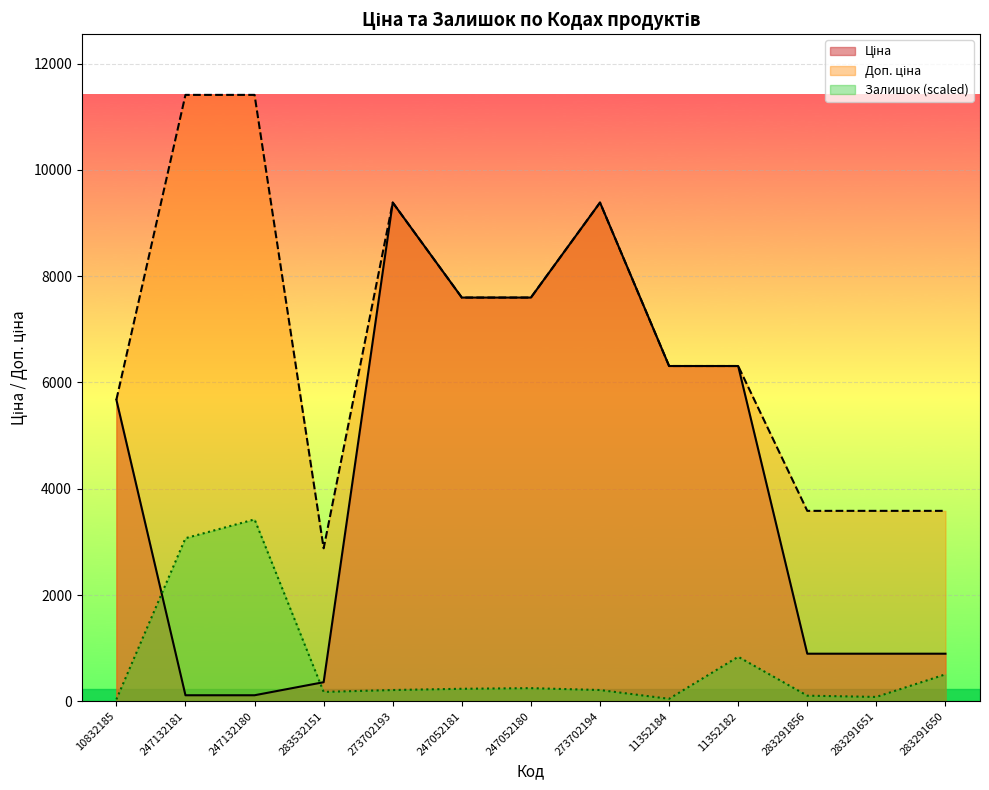

Which series has the largest total across all categories?

Доп. ціна